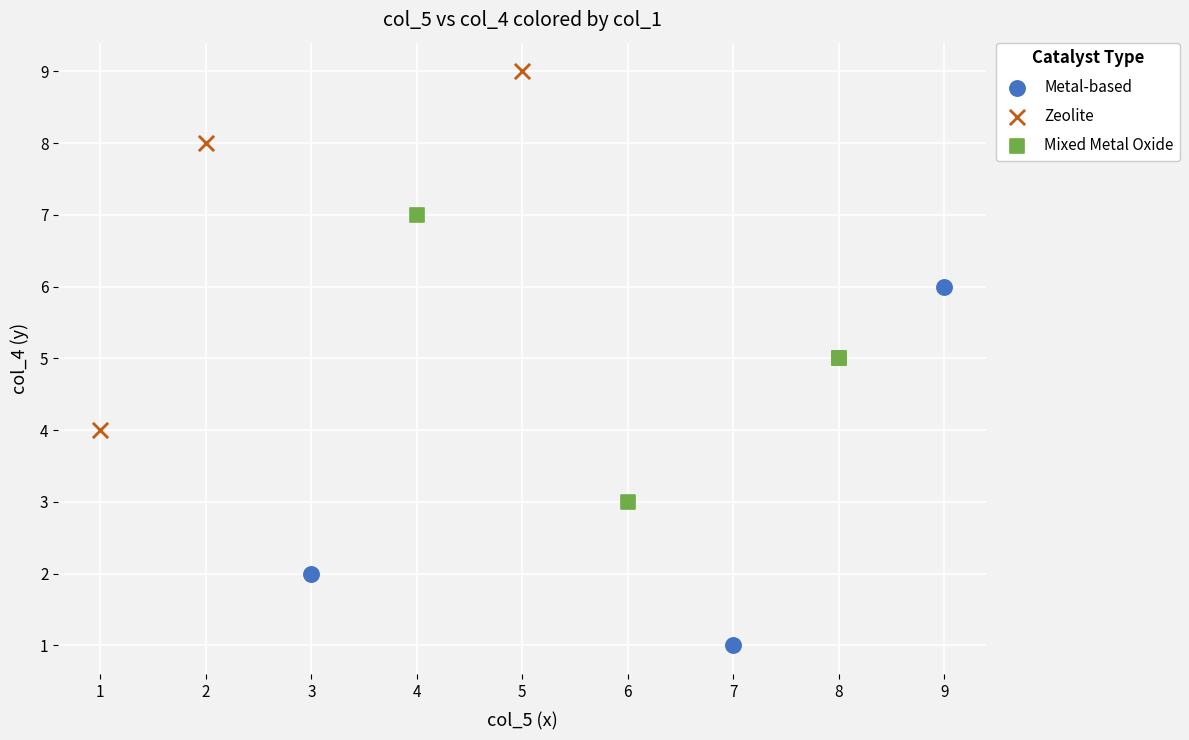

Which series reaches the minimum Y coordinate?

Metal-based